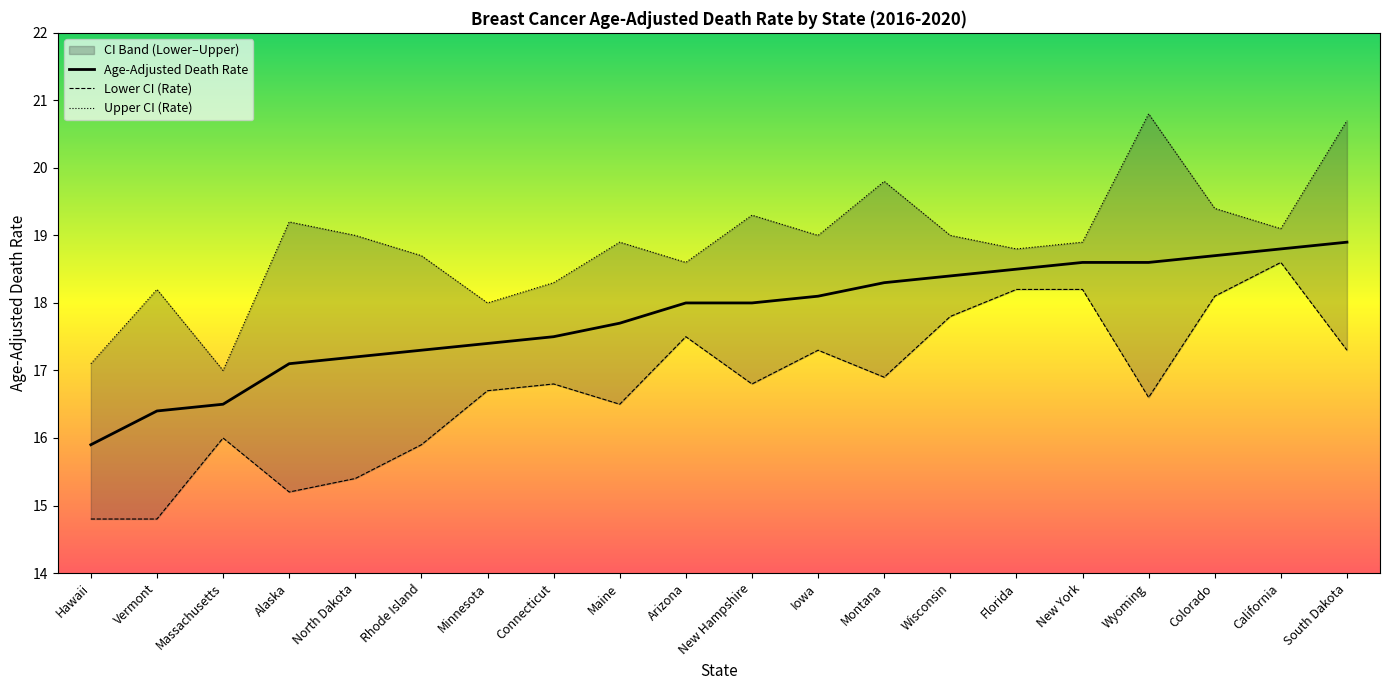

Rank the series by their maximum value, from highest to lowest.

Upper CI (Rate), Age-Adjusted Death Rate, Lower CI (Rate)